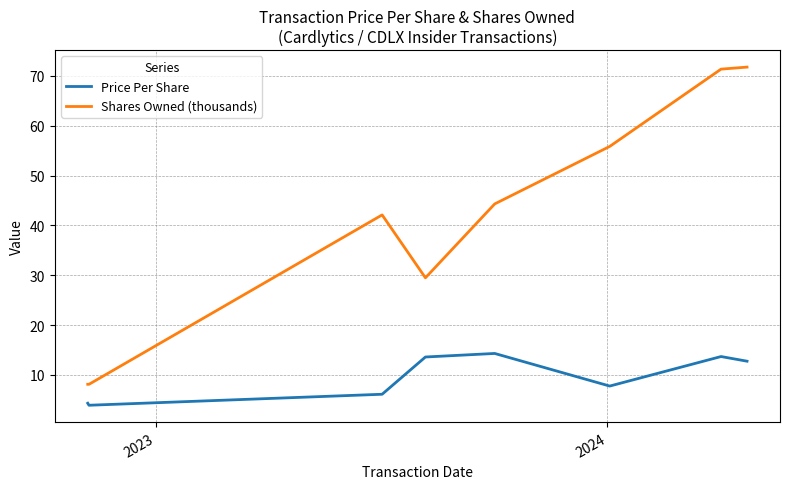

Which series has the widest spread of values?

Shares Owned (thousands)